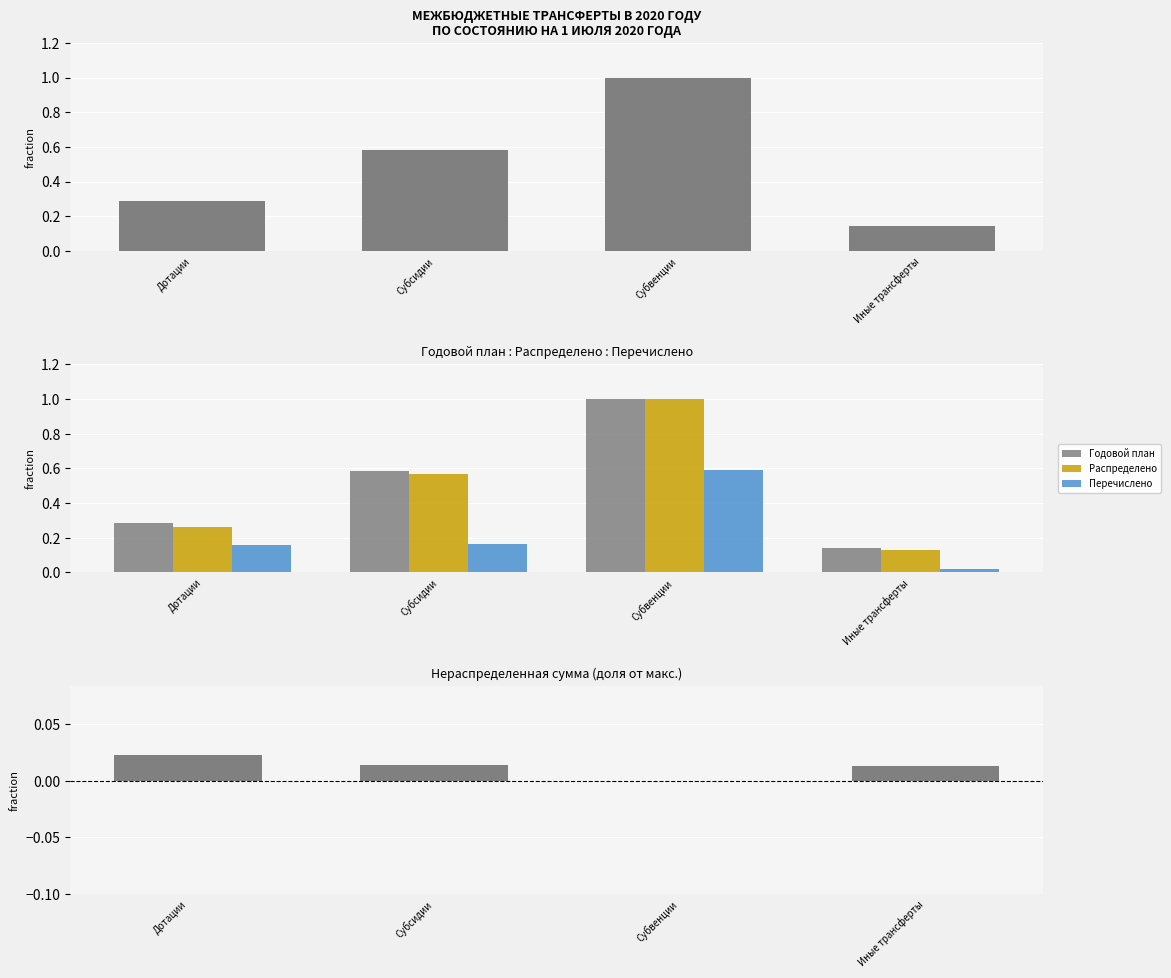

The value of Перечислено at Дотации is 0.2. True or false?

False